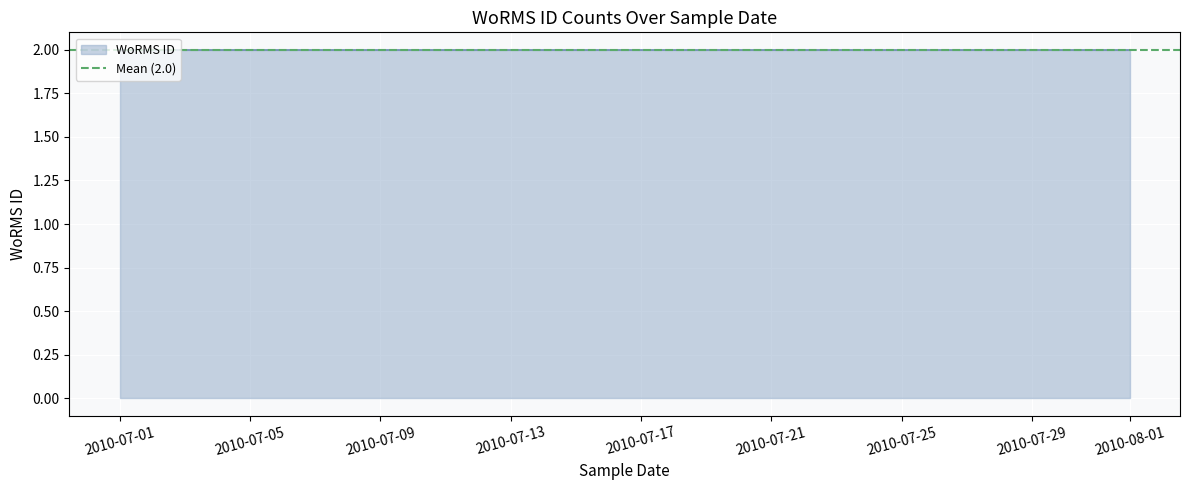

Rank the categories by value from highest to lowest.

2010-08-01, 2010-08-01, 2010-07-01, 2010-07-01